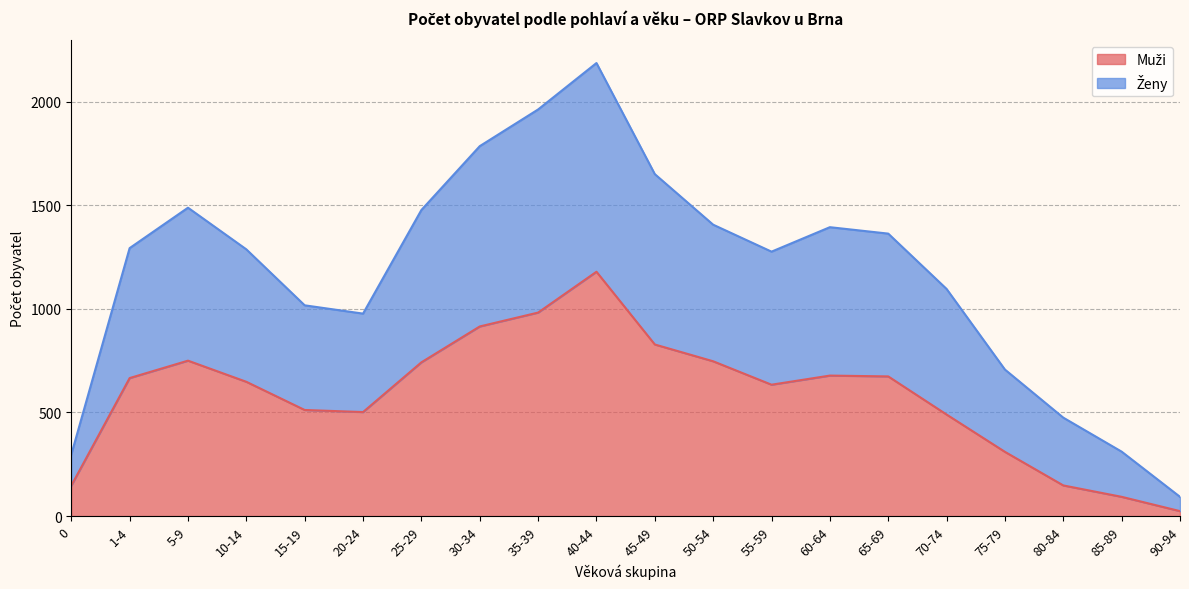

At which label does Ženy first exceed 1293?

5-9